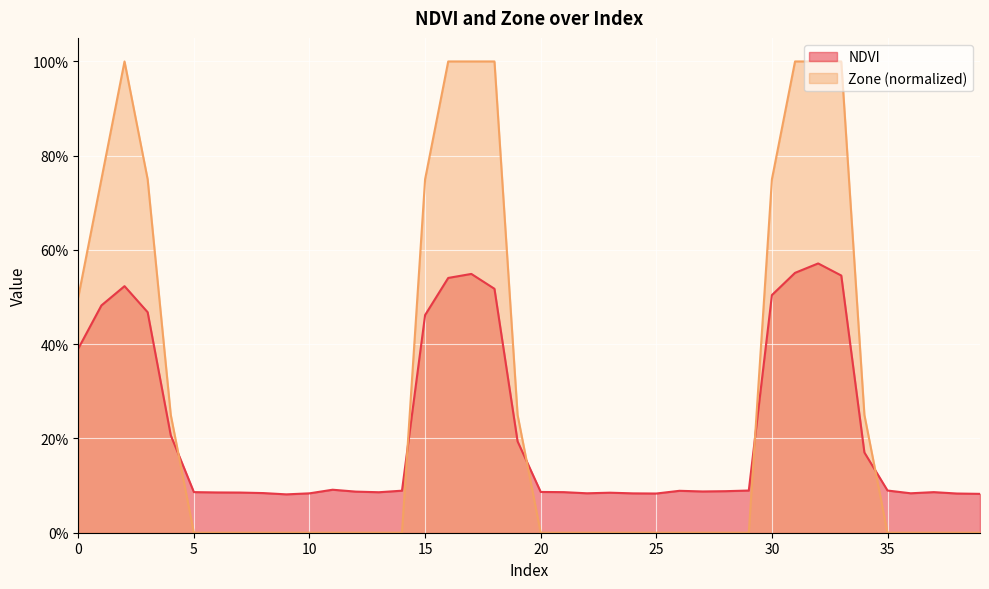

The value of Zone at 32 is 1.5. True or false?

False